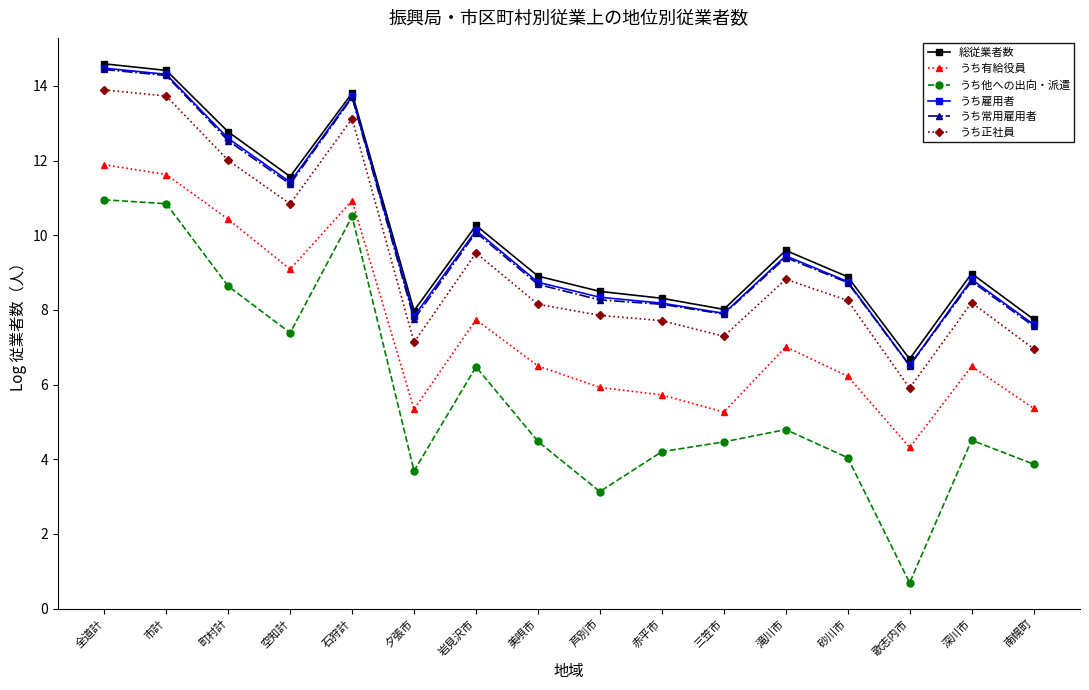

What is the sum of all うち雇用者 values?

158.8